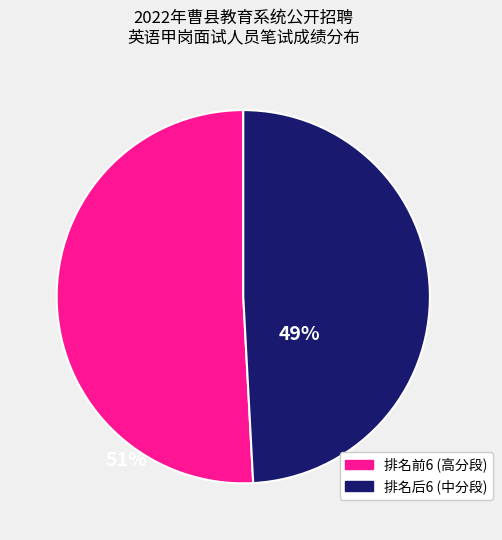

Count the number of slices in the pie.

2